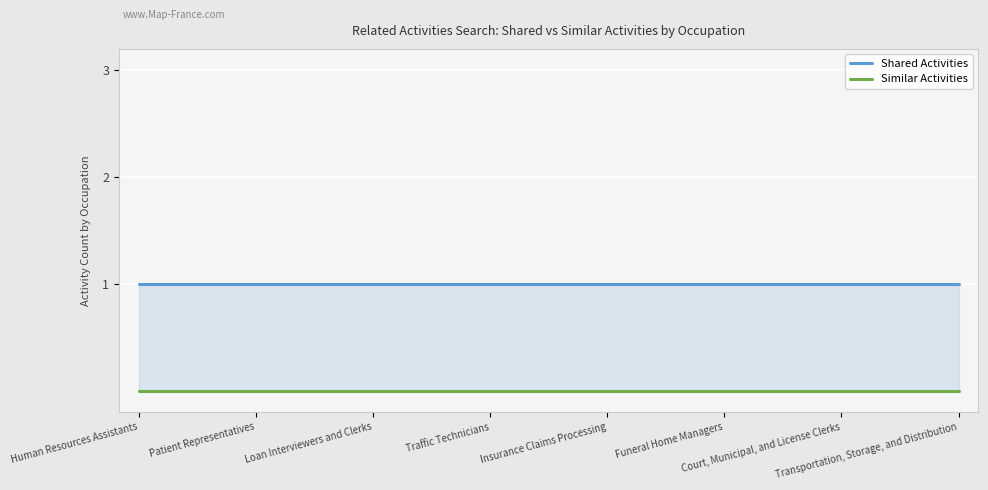

Between Human Resources Assistants and 13, which series saw the biggest shift?

Shared Activities